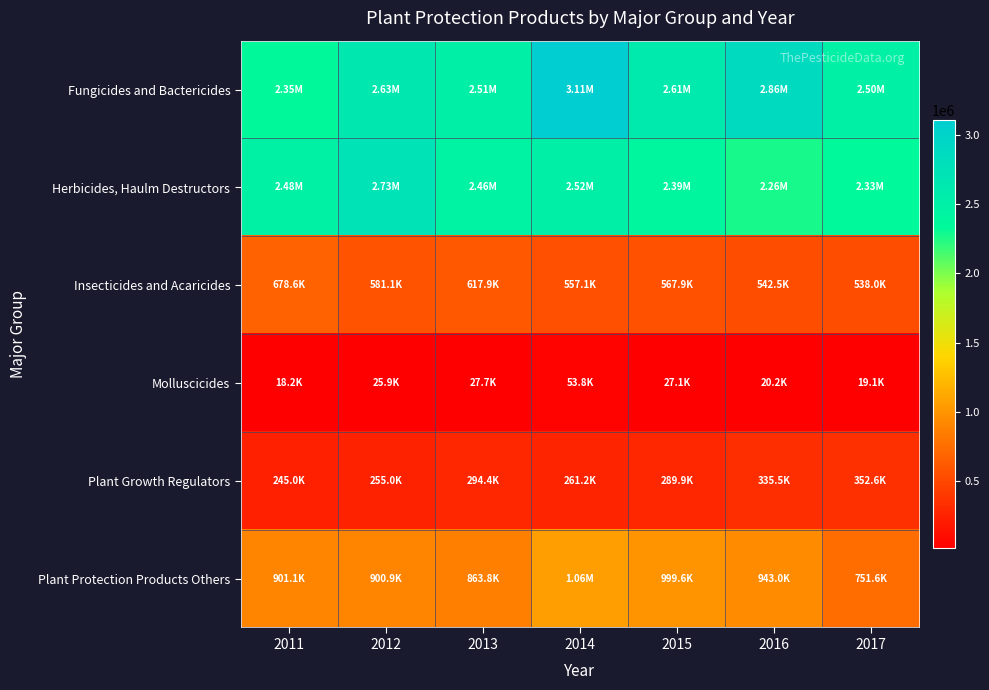

Which series has the widest spread of values?

Fungicides and Bactericides